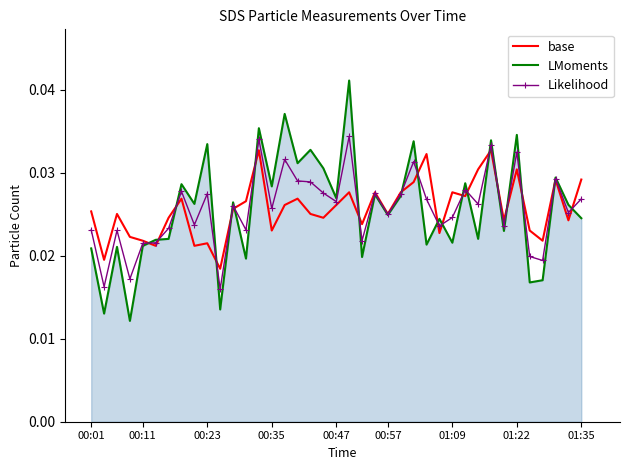

Which series has the widest spread of values?

LMoments